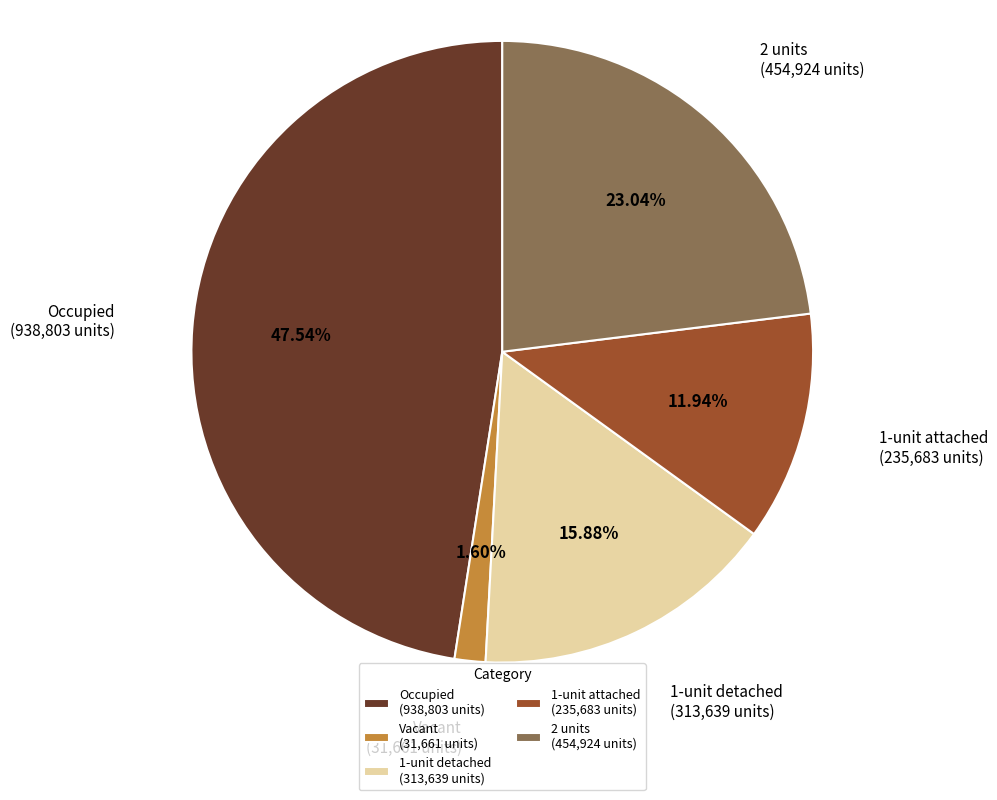

Is the sum of 1-unit attached (235,683 units) and 2 units (454,924 units) greater than half?

No